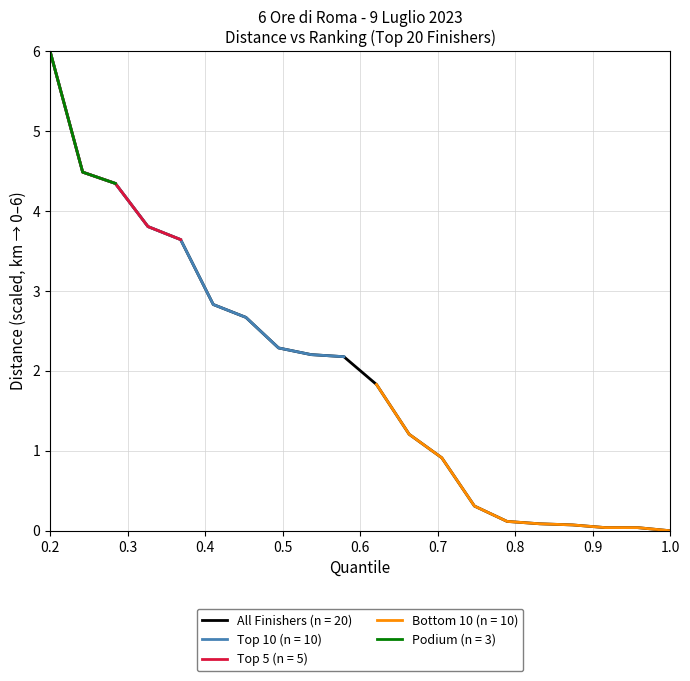

True or false: there are more than 2 points higher than both neighbors.

False